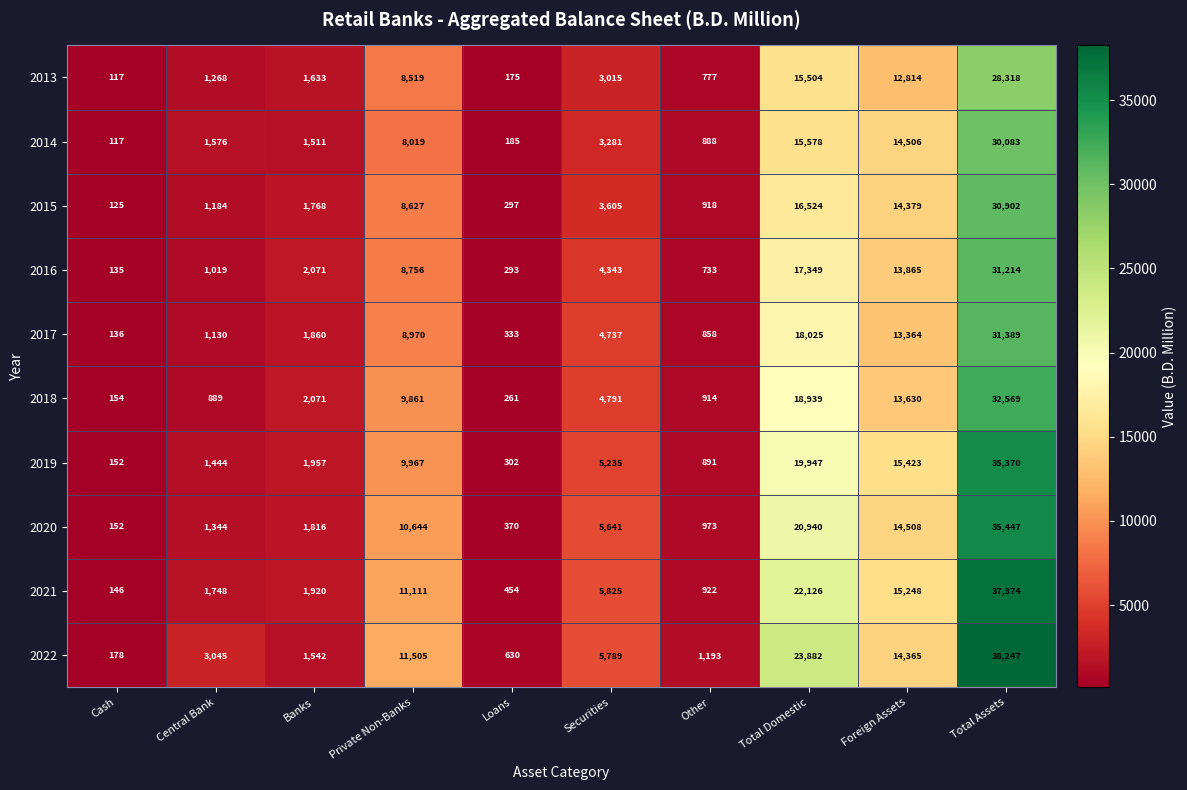

The 2017 series shows 858 at Other. True or false?

True